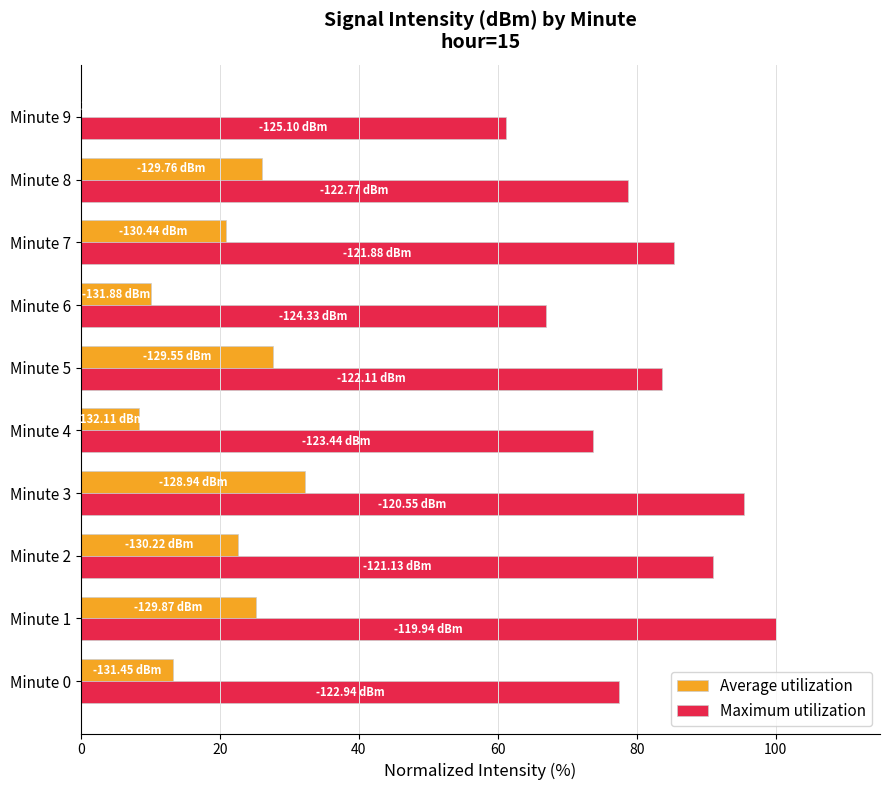

Which series has the largest total across all categories?

Maximum utilization